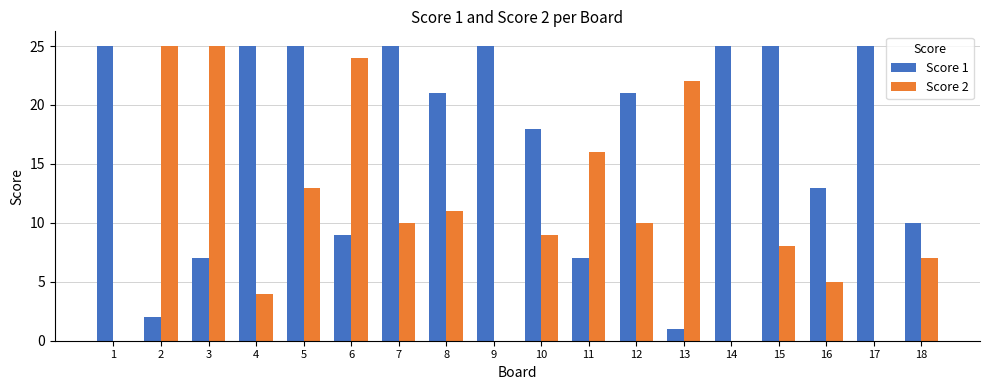

True or false: Score 1 has a value of 4 at 3.

False